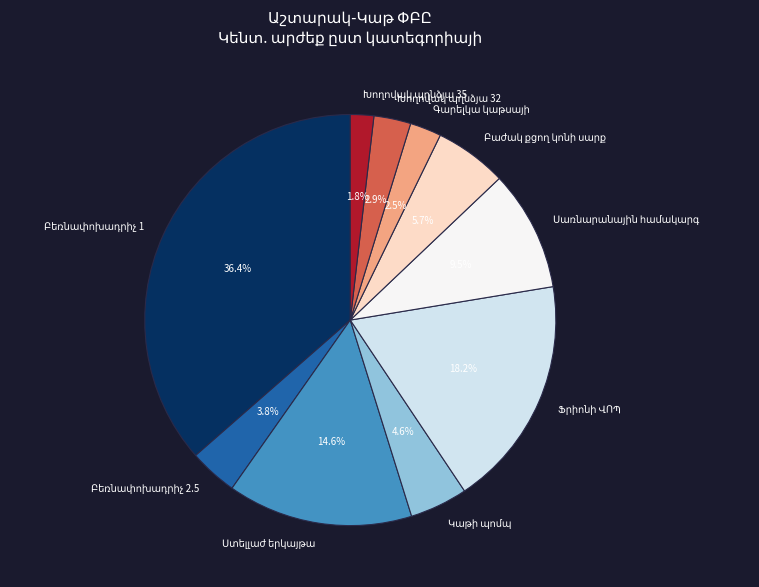

To the nearest percent, what is the difference between the largest and smallest slice percentages?

35%